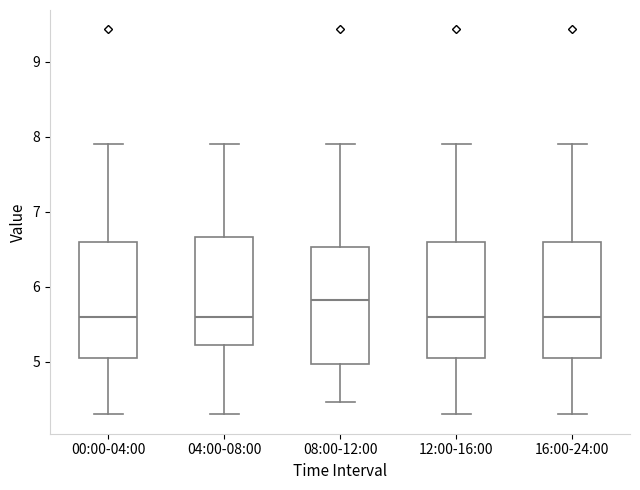

Which box's median line is the highest?

08:00-12:00